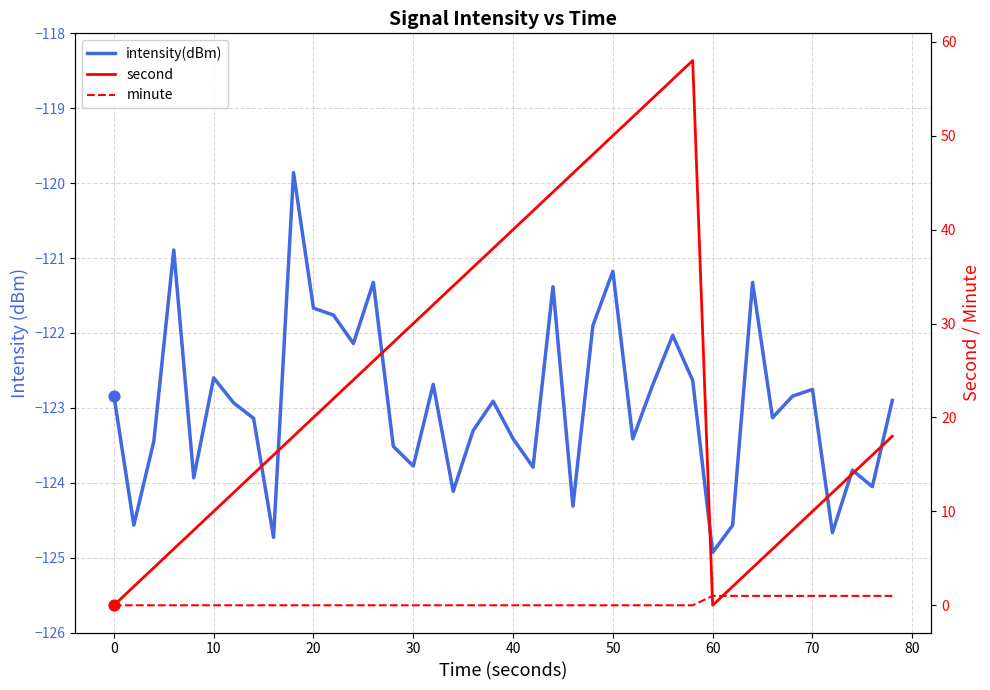

Which series contains the highest Y value?

second